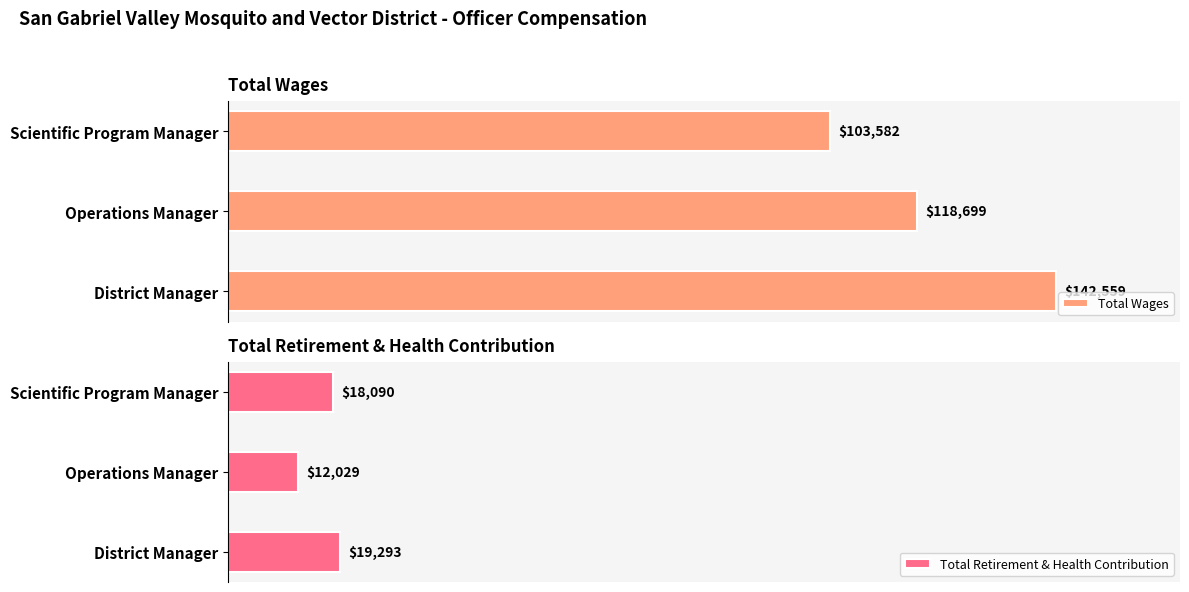

How many values in the Total Retirement & Health Contribution series are below 18090?

1